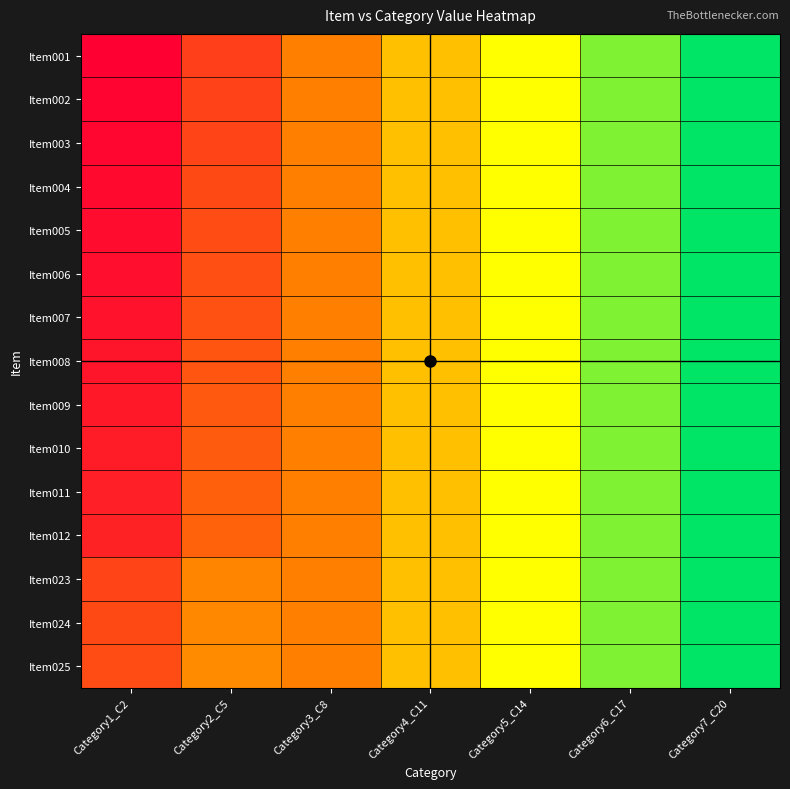

What is the approximate value of Item007 at Category6_C17, to the nearest 10?

110